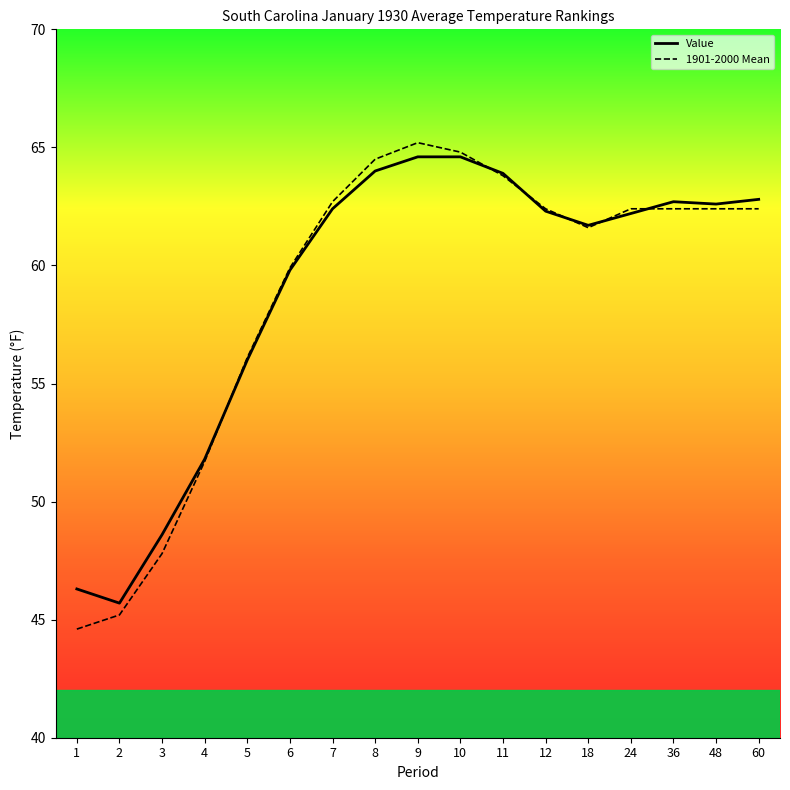

Which label corresponds to the smallest value in the chart?

1